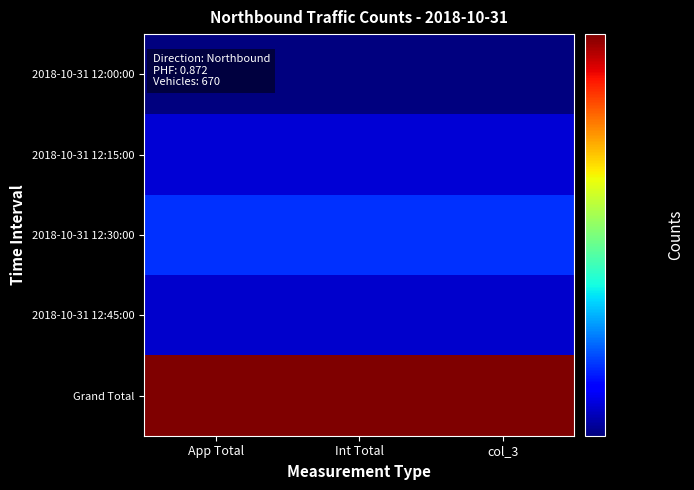

Between col_3 and App Total, which is larger?

col_3